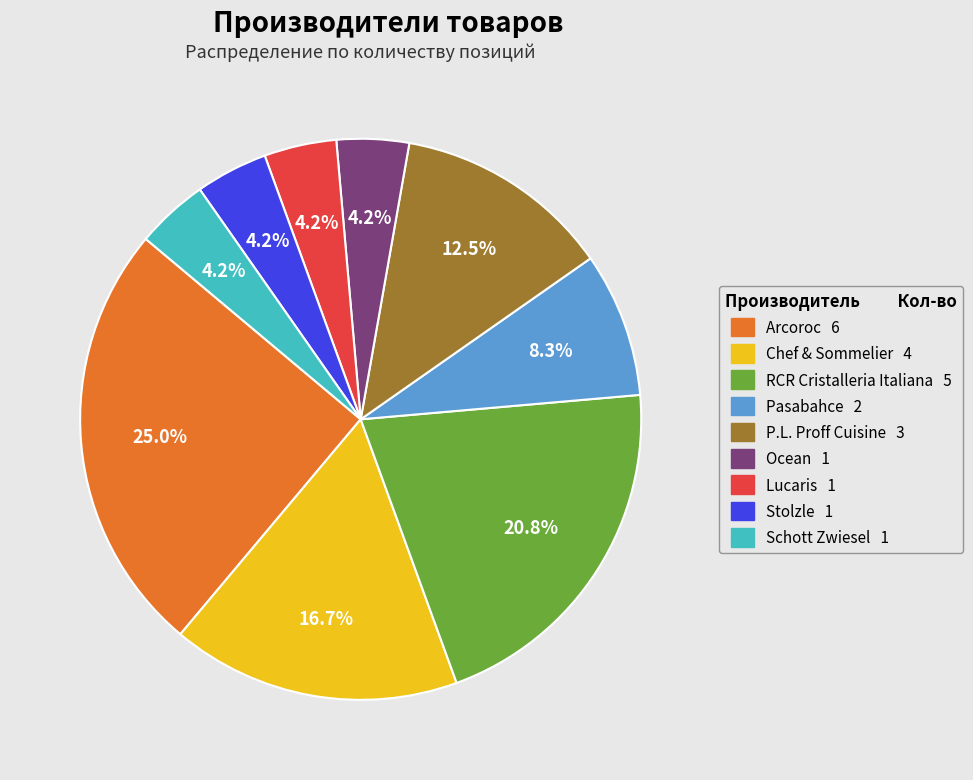

Does P.L. Proff Cuisine represent more than half of the total?

No